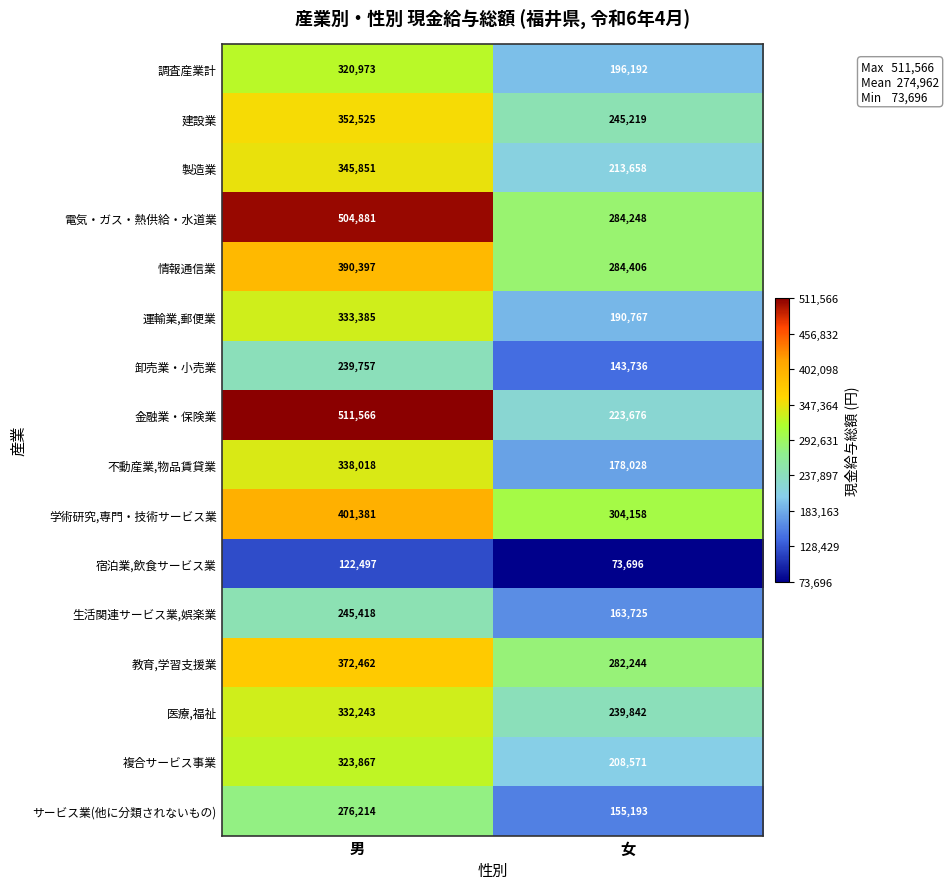

List the series in order of their peak value, lowest first.

宿泊業,飲食サービス業, 卸売業・小売業, 生活関連サービス業,娯楽業, サービス業(他に分類されないもの), 調査産業計, 複合サービス事業, 医療,福祉, 運輸業,郵便業, 不動産業,物品賃貸業, 製造業, 建設業, 教育,学習支援業, 情報通信業, 学術研究,専門・技術サービス業, 電気・ガス・熱供給・水道業, 金融業・保険業